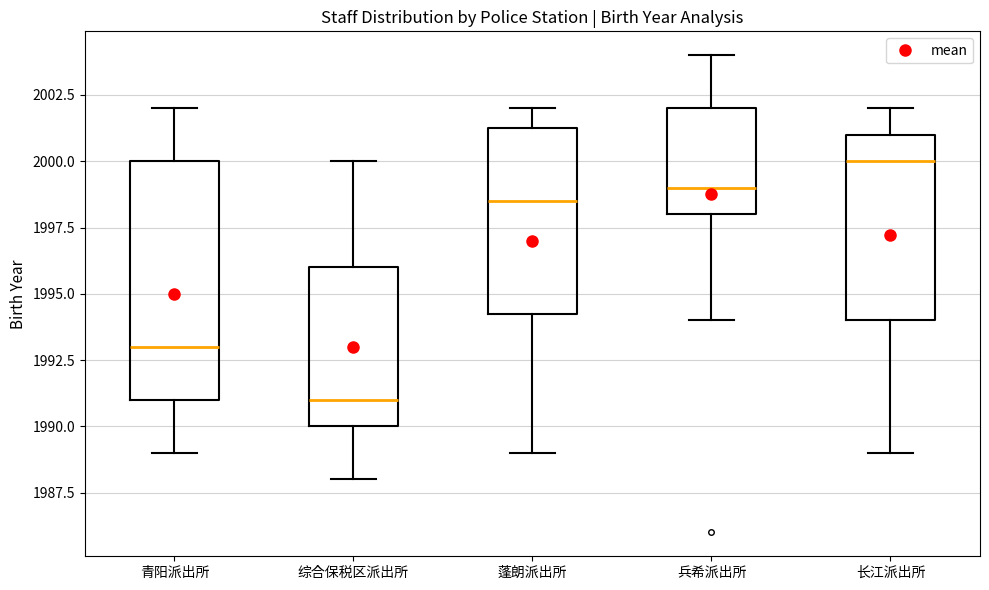

Where does the lower whisker of the box for 综合保税区派出所 end on the y-axis? The values are not printed on the chart, so give them approximately, as read against the axis.

1988.0